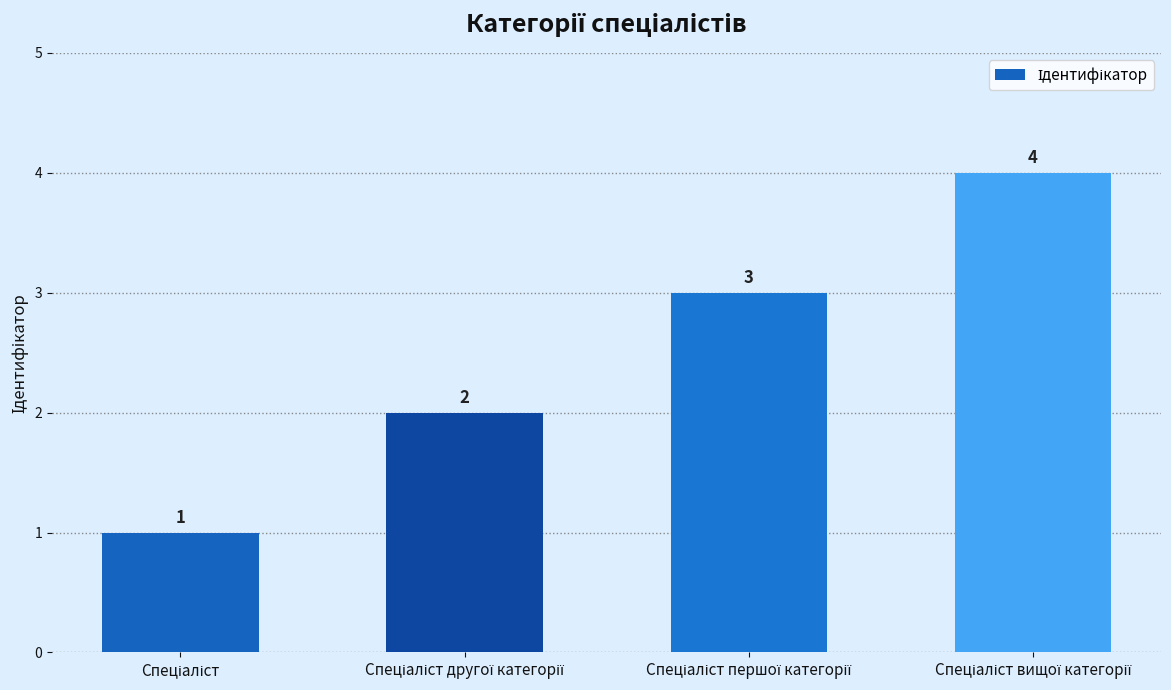

Count the values in the range 2 to 4.

3